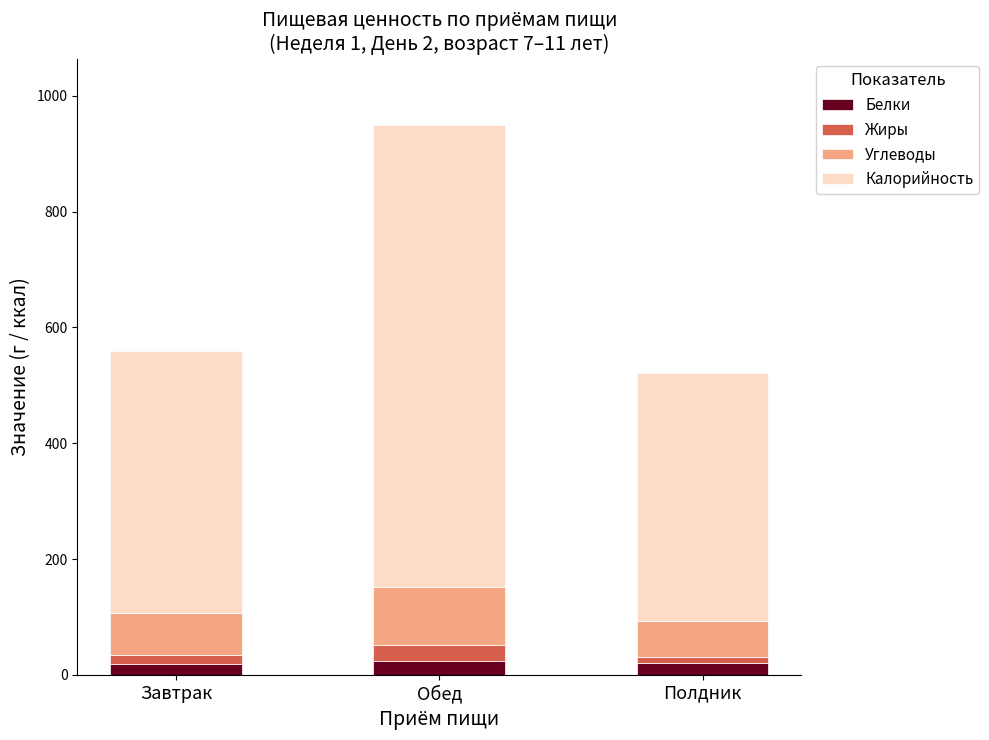

At which category is the sum across all series the highest?

Обед